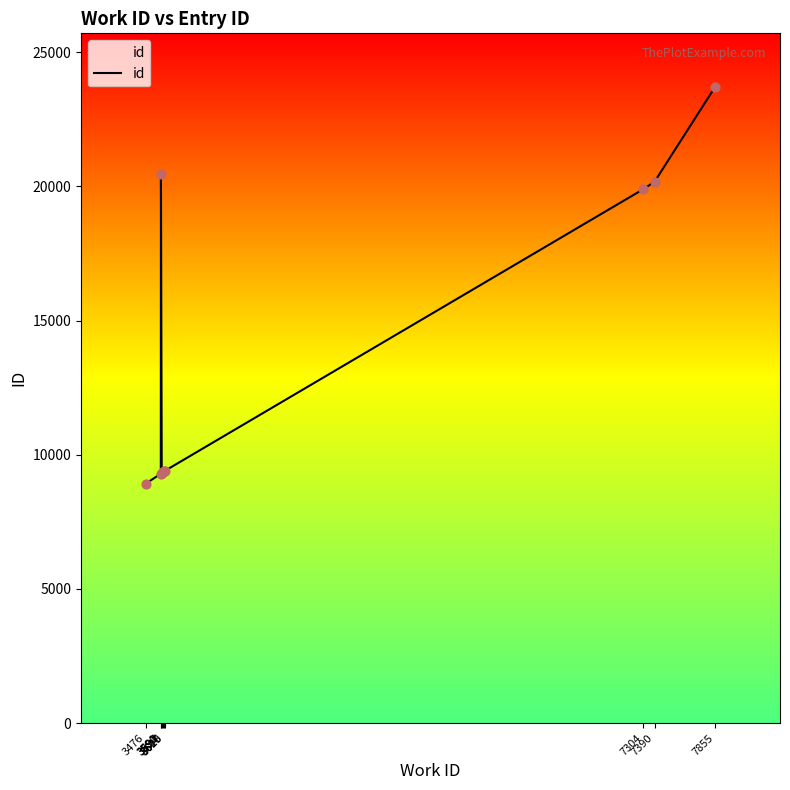

What is the ratio of the value at 7390 to the value at 3597?

2.2